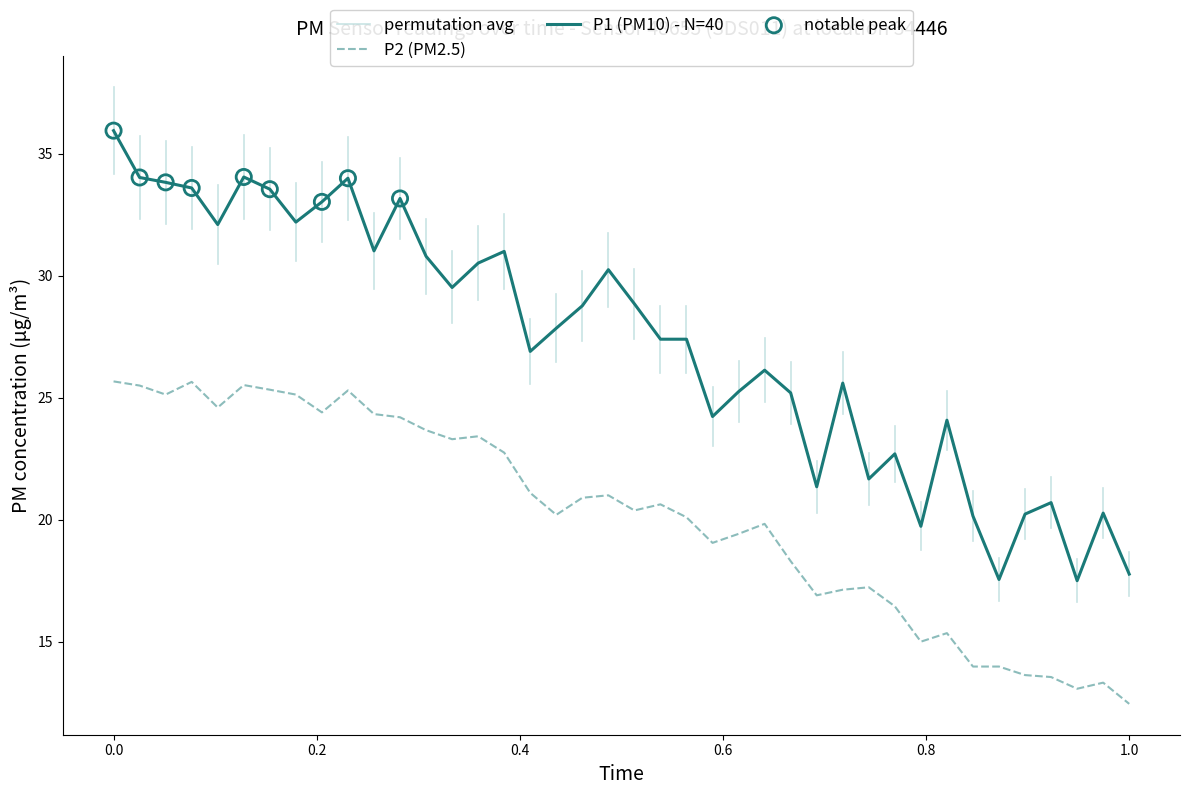

True or false: P1 (PM10) - N=40 and P2 (PM2.5) intersect in this chart.

False